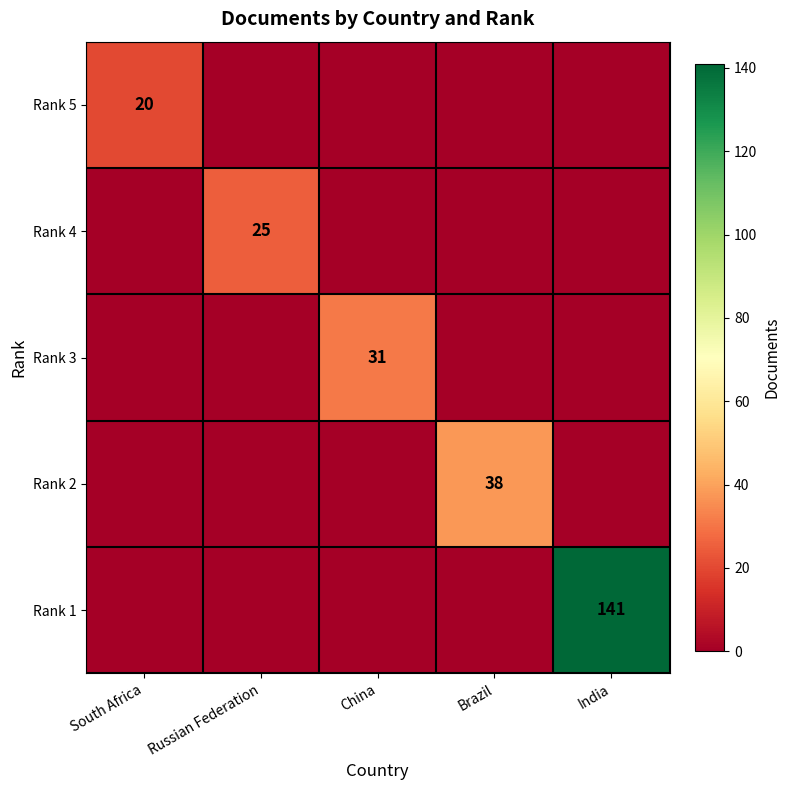

True or false: Rank 4 has a value of 6 at Russian Federation.

False